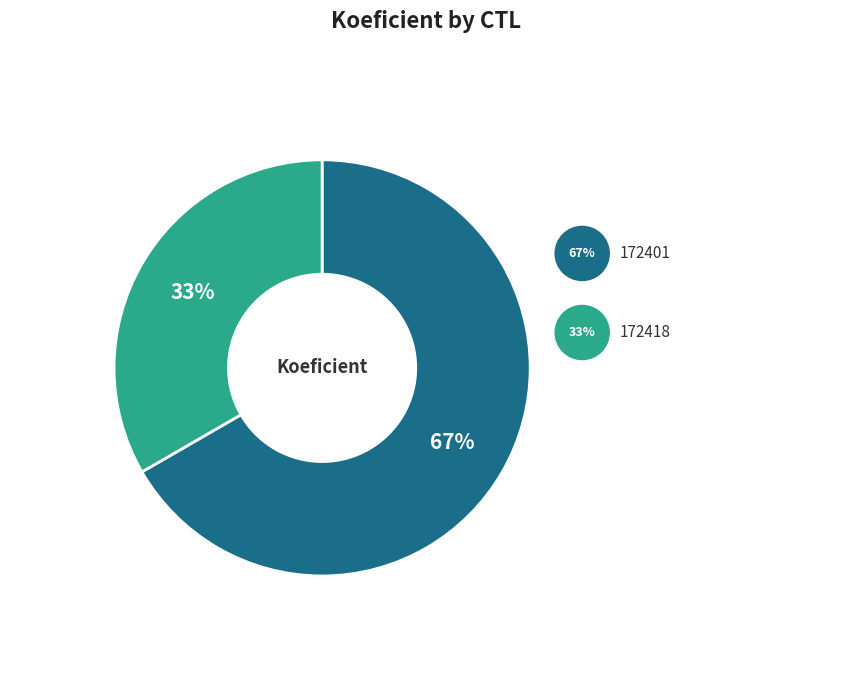

True or false: 172418 accounts for 48% of the total.

False